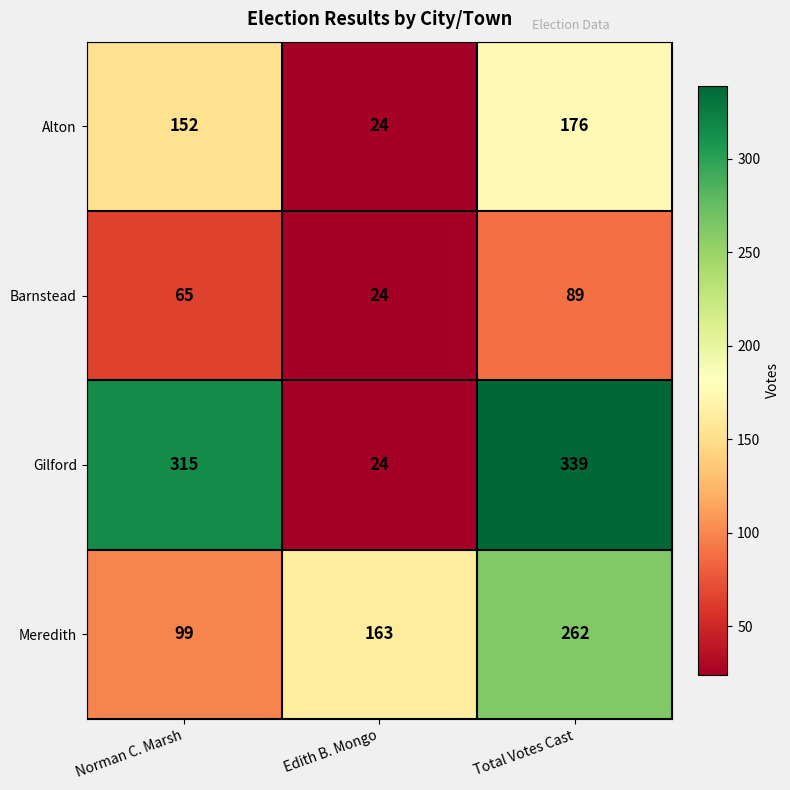

What is the sum of the Alton values at Edith B. Mongo and Total Votes Cast?

200